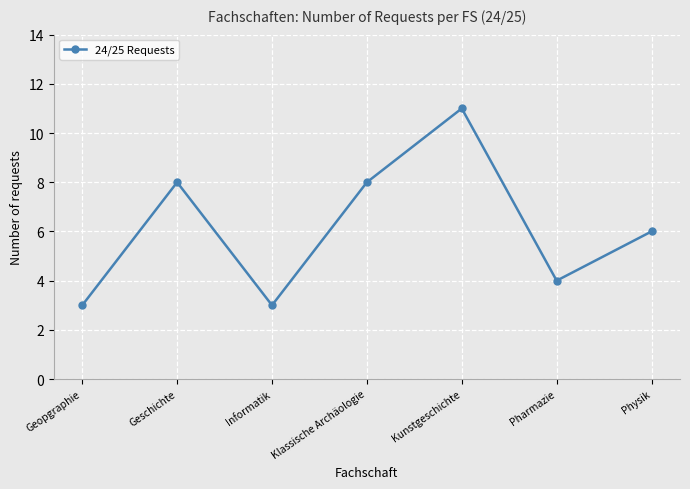

How many points are lower than both their immediate neighbors (excluding endpoints)?

2